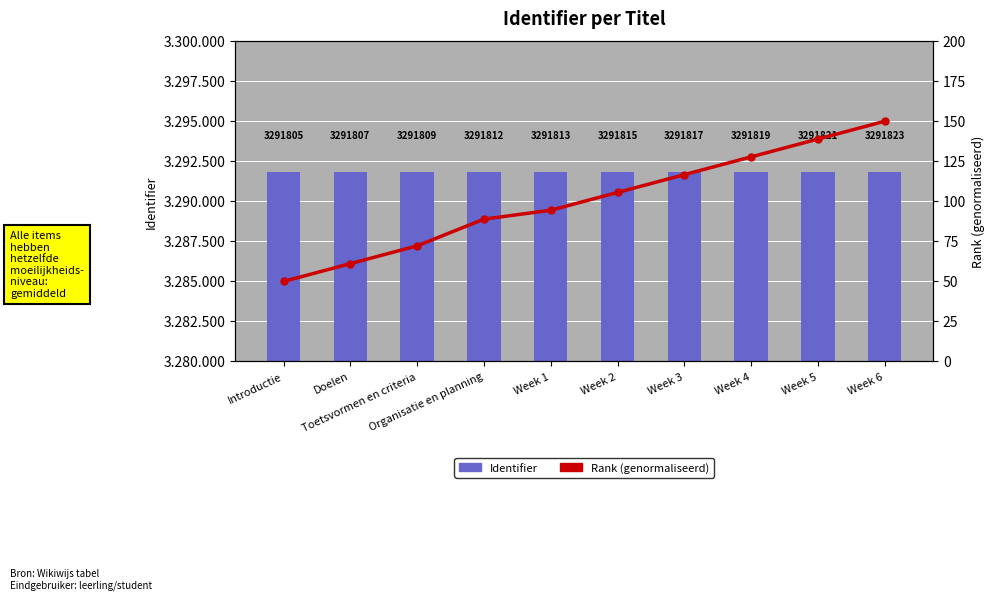

How many values in the Identifier series exceed 3291815?

4